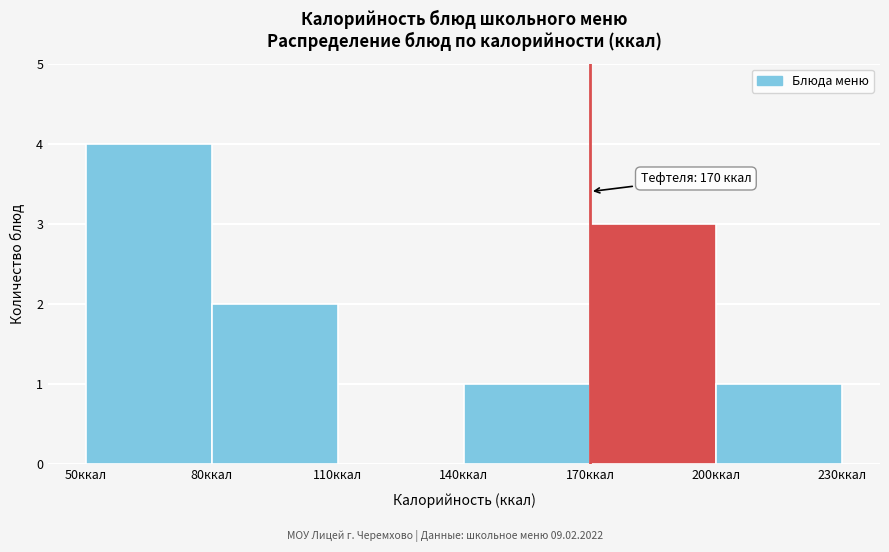

Over which range of the x-axis is the bar tallest?

50 to 80